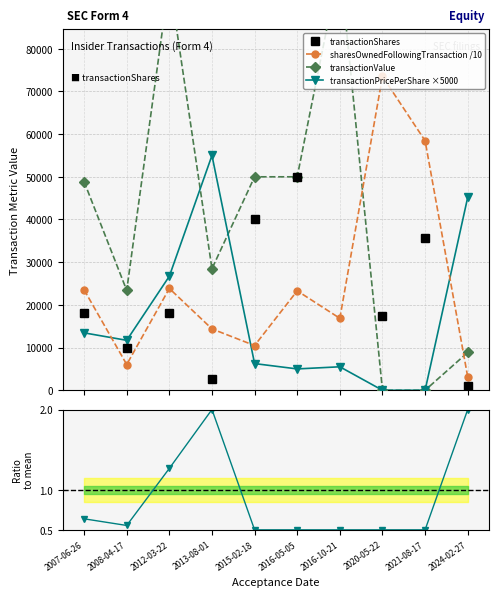

At which category does the chart reach its peak across all series?

2016-10-21